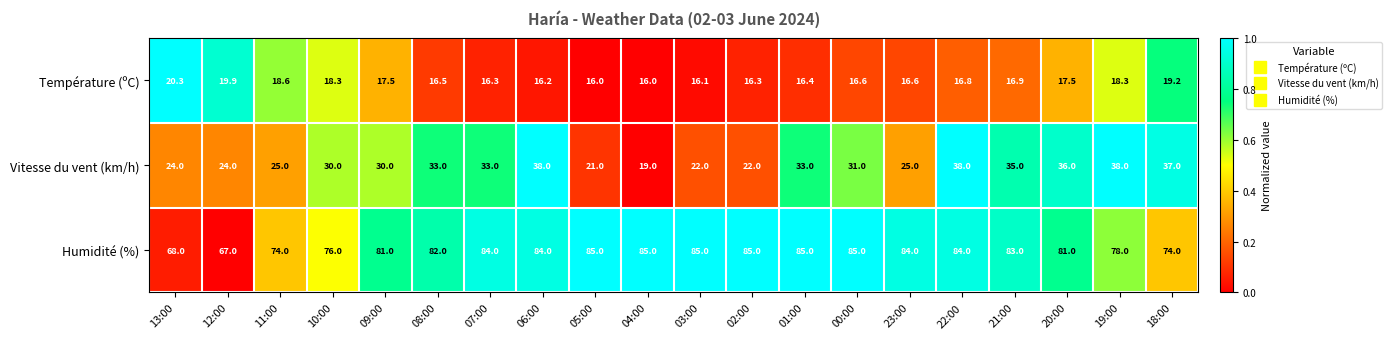

What is the difference between the Humidité (%) values at 08:00 and 22:00?

2.0